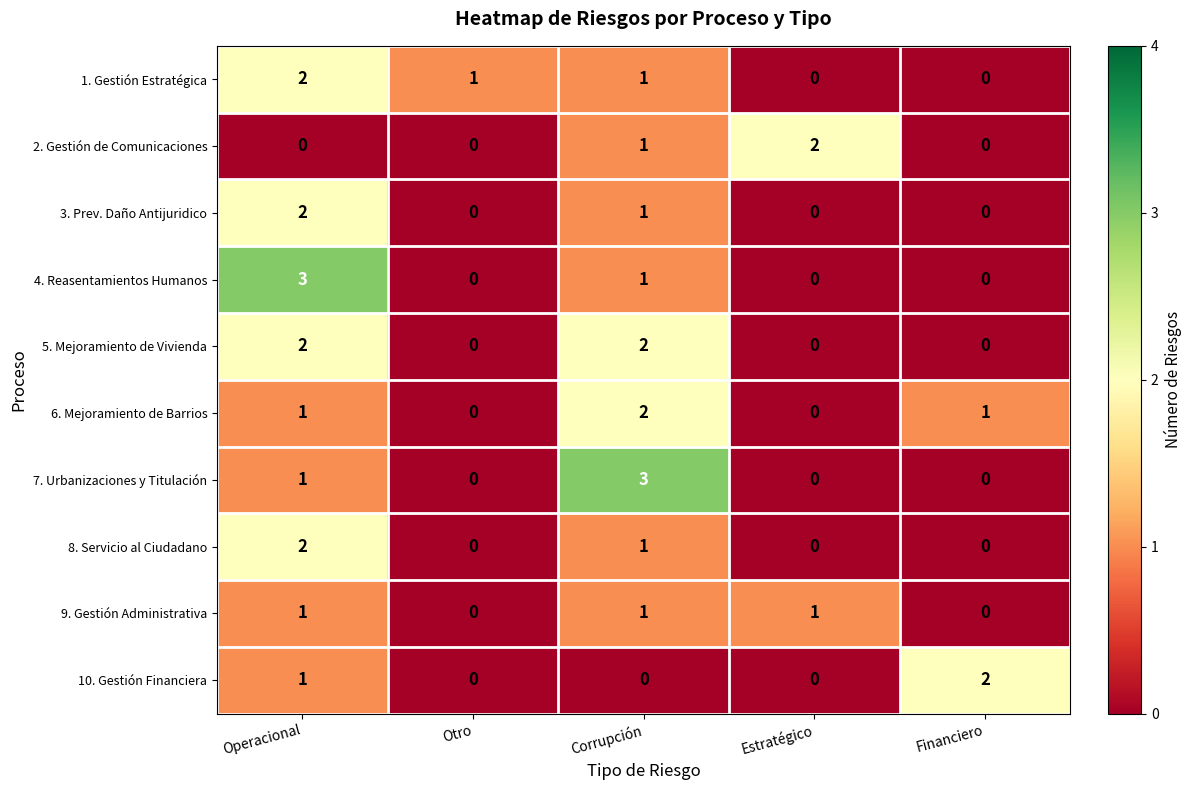

What is the spread (max minus min) of values at Operacional?

3